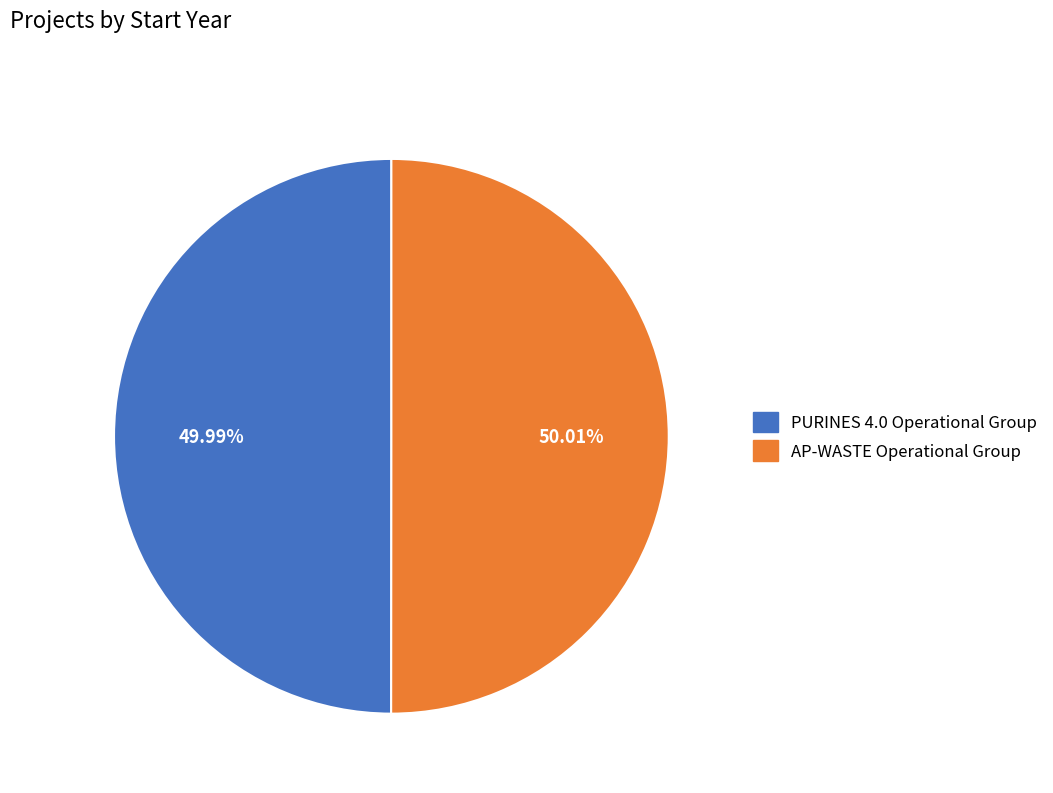

Is there any slice that represents more than half of the pie?

Yes